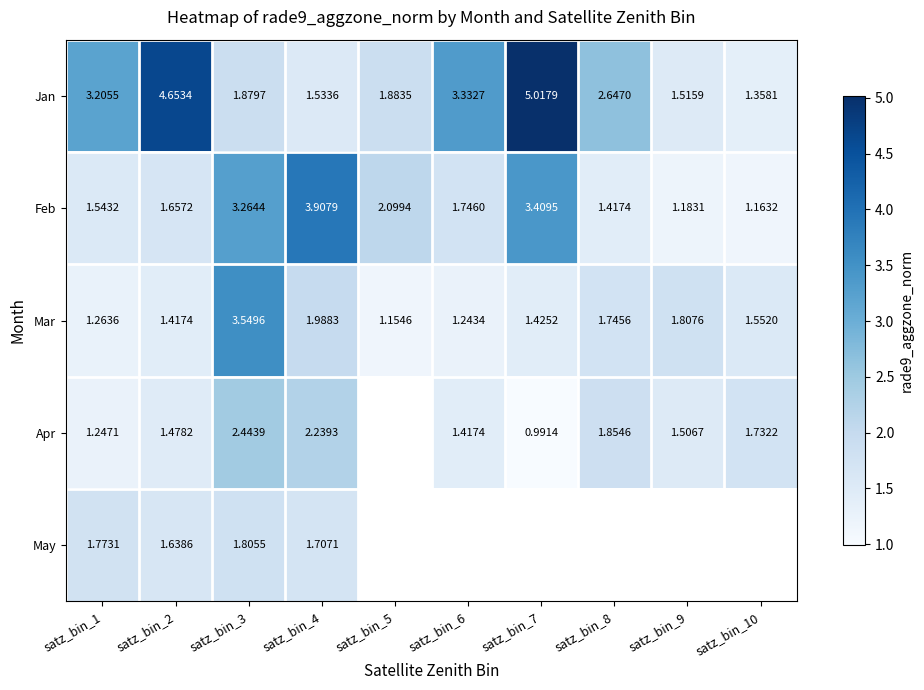

Is the value of Mar at satz_bin_9 greater than the value of Apr at satz_bin_1?

Yes